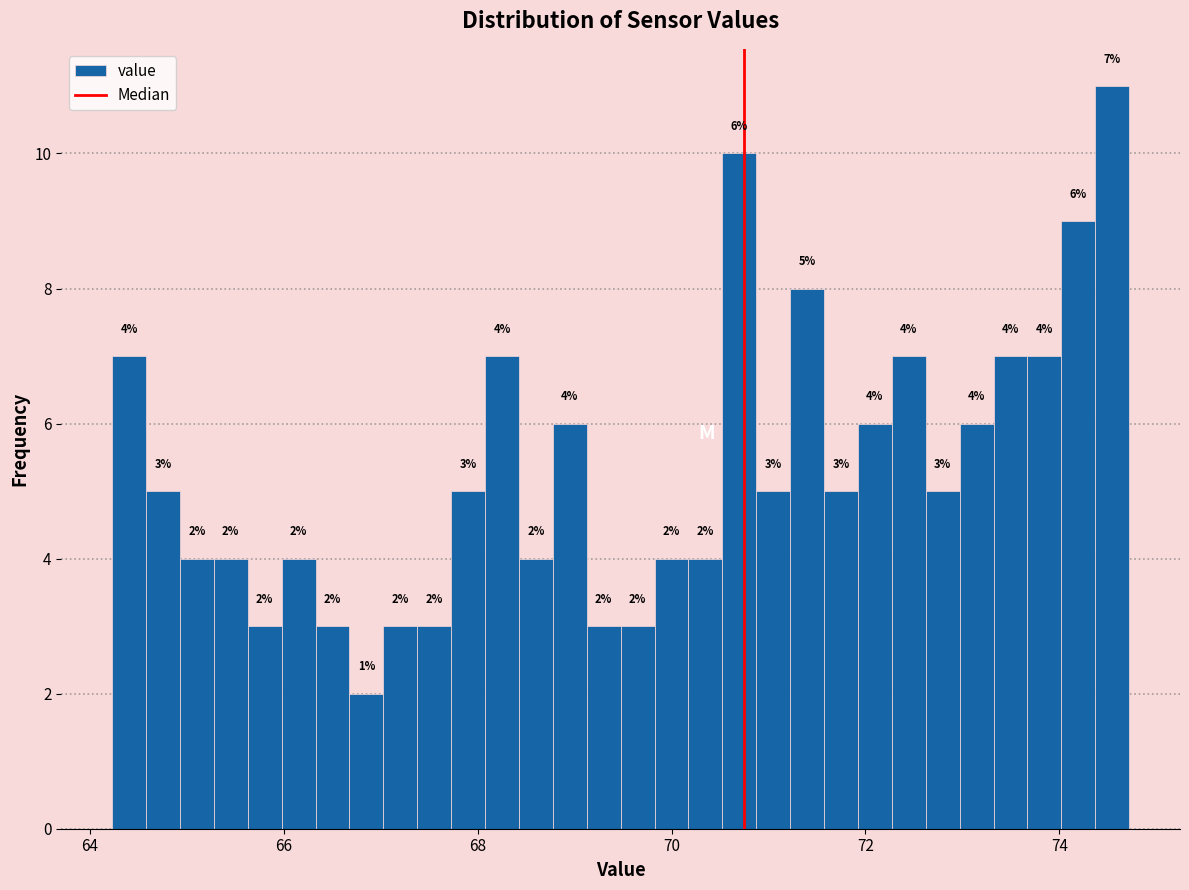

Read against the x-axis, roughly where is the centre of the tallest bar?

74.6